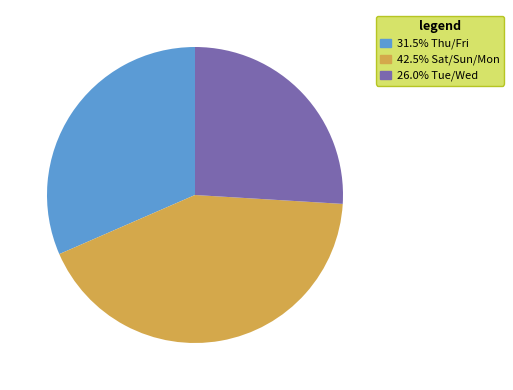

Is there a majority slice in this chart?

No